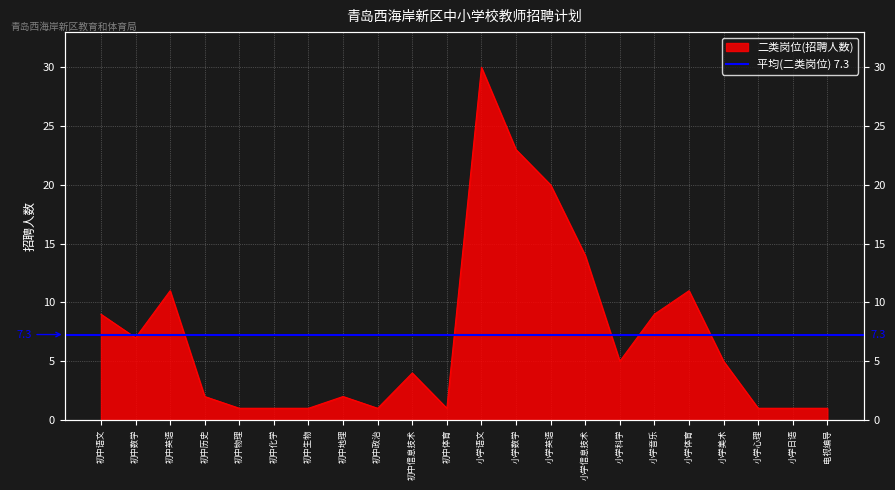

Reading left to right, transcribe all the data shown in this chart.

初中语文=9	初中数学=7	初中英语=11	初中历史=2	初中物理=1	初中化学=1	初中生物=1	初中地理=2	初中政治=1	初中信息技术=4	初中体育=1	小学语文=30	小学数学=23	小学英语=20	小学信息技术=14	小学科学=5	小学音乐=9	小学体育=11	小学美术=5	小学心理=1	小学日语=1	电视编导=1